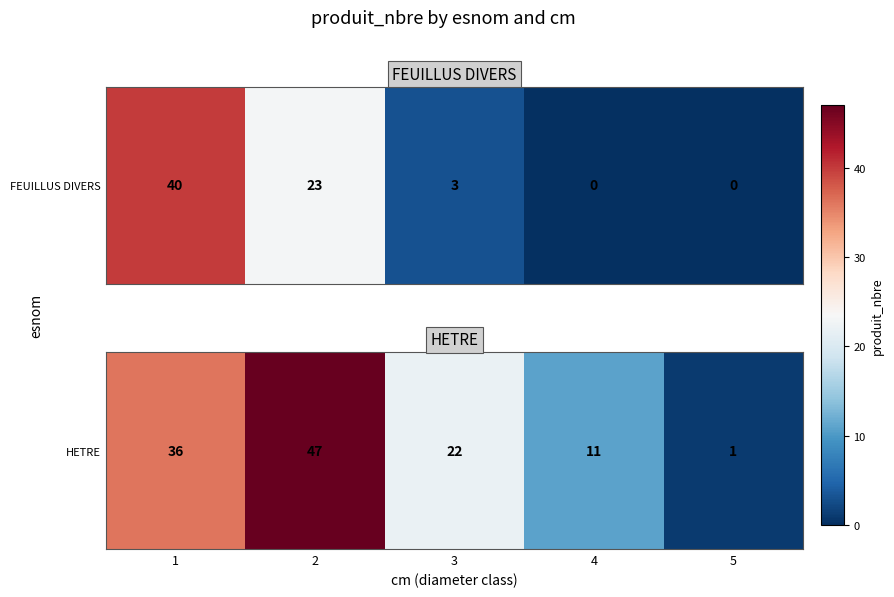

Which category has the lowest value across all series?

5